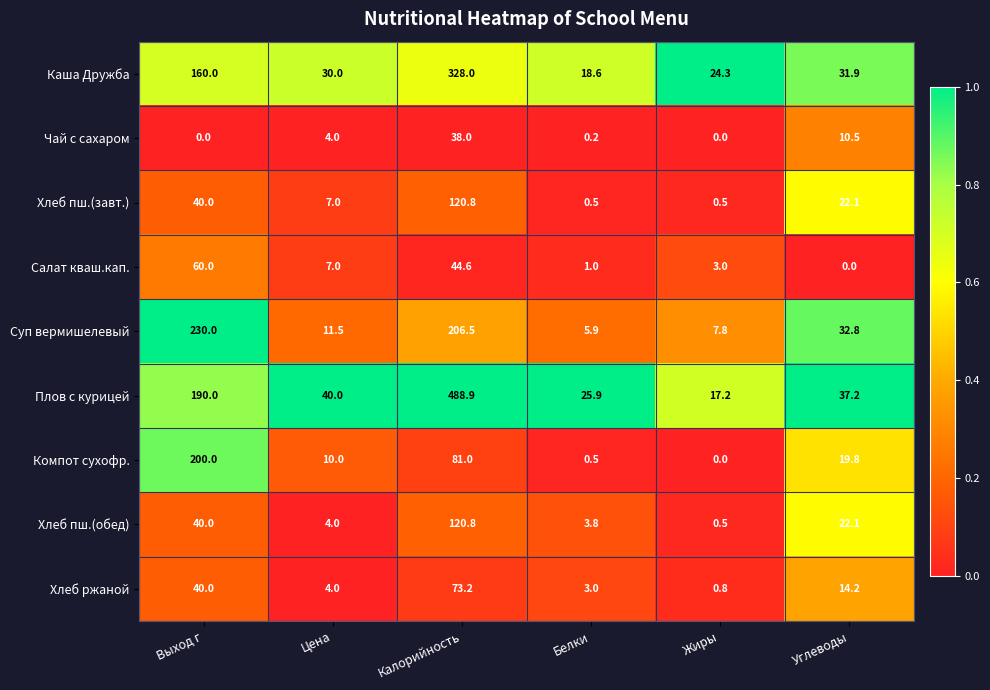

Rank the categories by Каша Дружба value from highest to lowest.

Калорийность, Выход г, Углеводы, Цена, Жиры, Белки